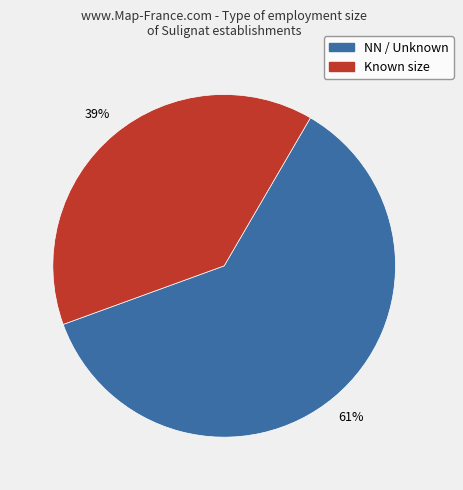

Is the sum of NN / Unknown and Known size greater than half?

Yes